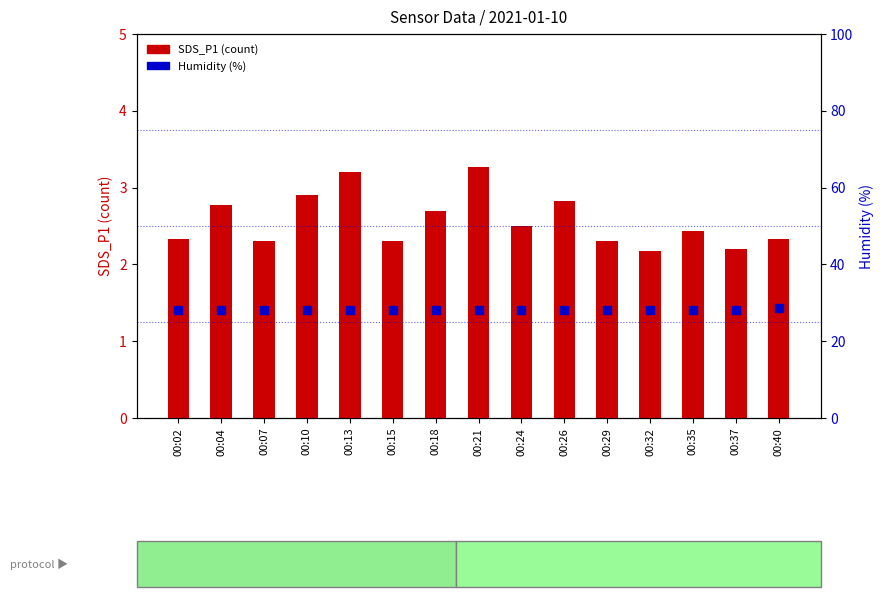

Which series has the largest total across all categories?

Humidity